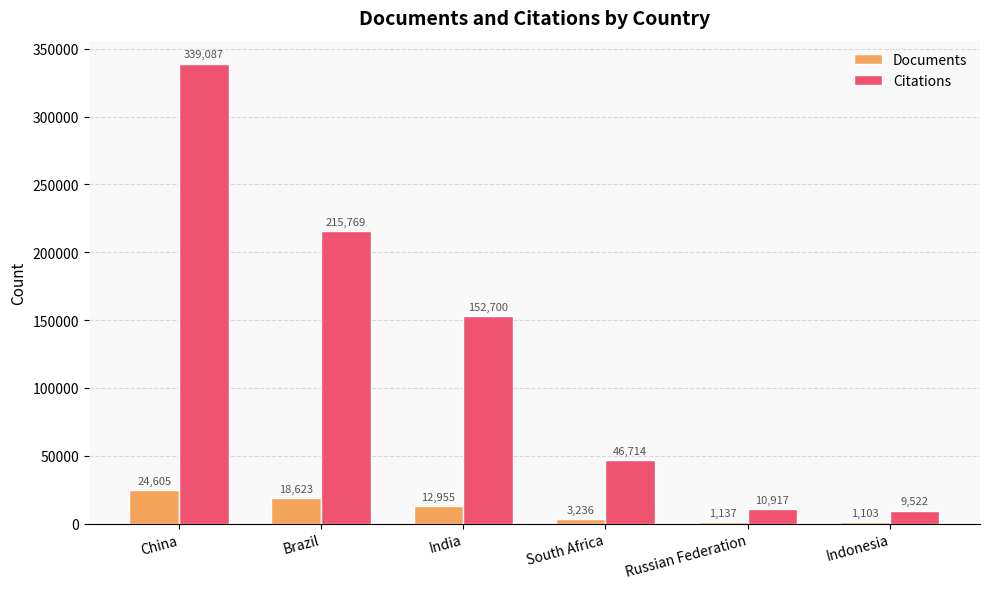

Reading left to right, list all the values displayed in this chart.

Documents: China=24605	Brazil=18623	India=12955	South Africa=3236	Russian Federation=1137	Indonesia=1103
Citations: China=339087	Brazil=215769	India=152700	South Africa=46714	Russian Federation=10917	Indonesia=9522